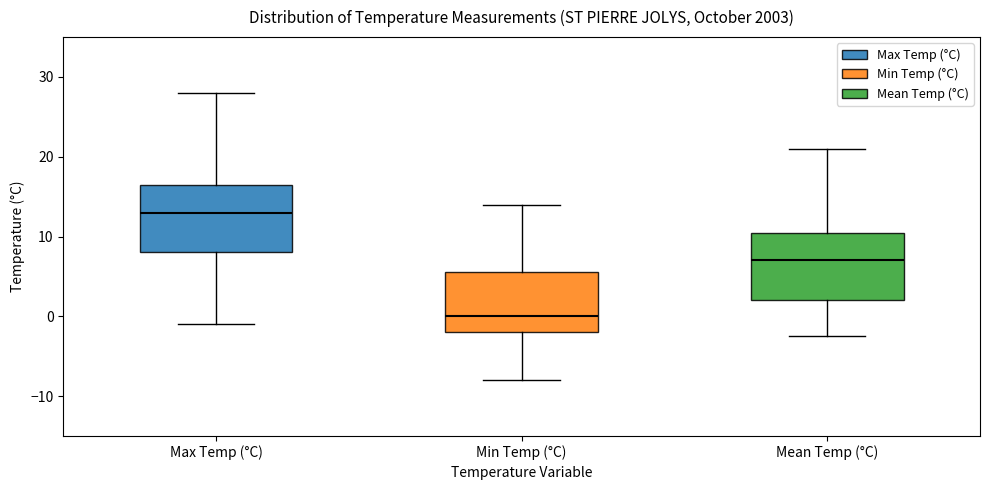

Reading left to right, transcribe this box plot: for each box, give where its median line is, the range the box spans, and where its two whiskers end, as read against the y-axis. The values are not printed on the chart, so give them approximately, as read against the axis.

Max Temp (°C): median 13, box 8 to 17, whiskers -1 to 28
Min Temp (°C): median 0, box -2 to 6, whiskers -8 to 14
Mean Temp (°C): median 7, box 2 to 11, whiskers -2 to 21